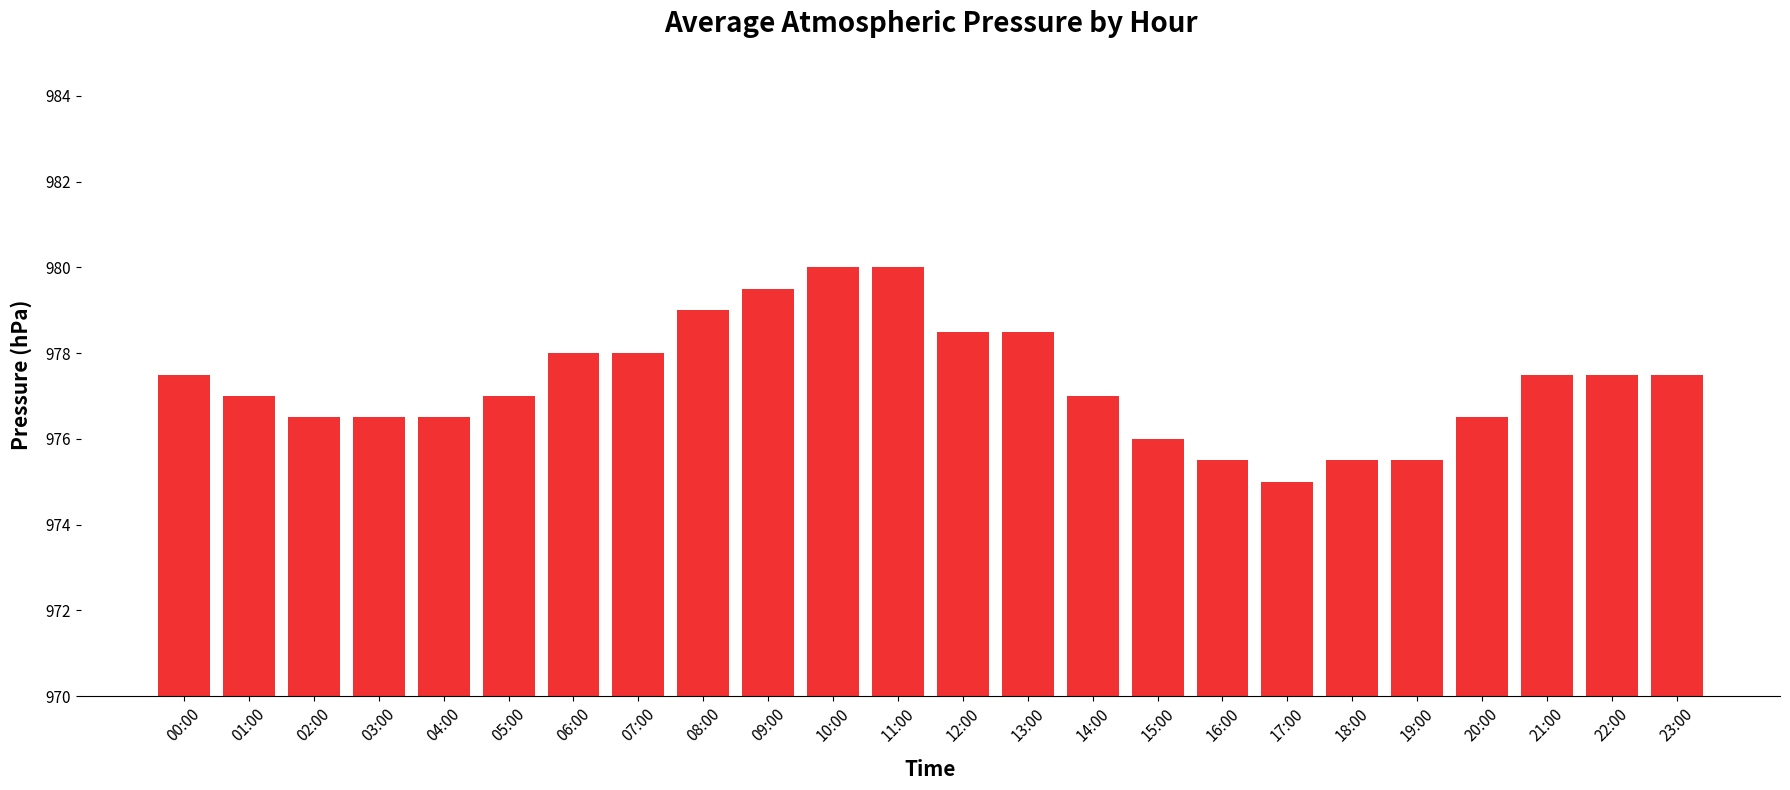

The value at 10:00 is 500.6. True or false?

False